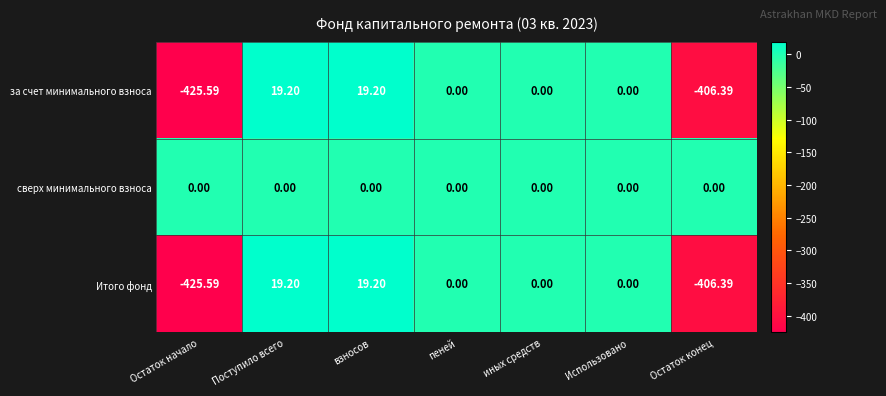

At which label does за счет минимального взноса reach its minimum?

Остаток начало